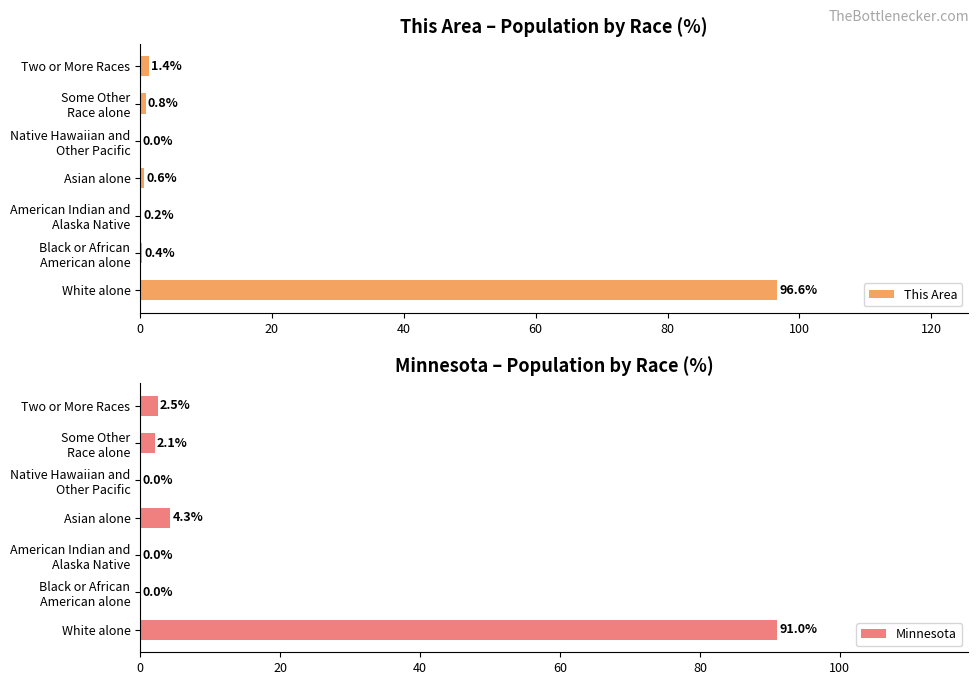

What is the maximum value for This Area?

96.6